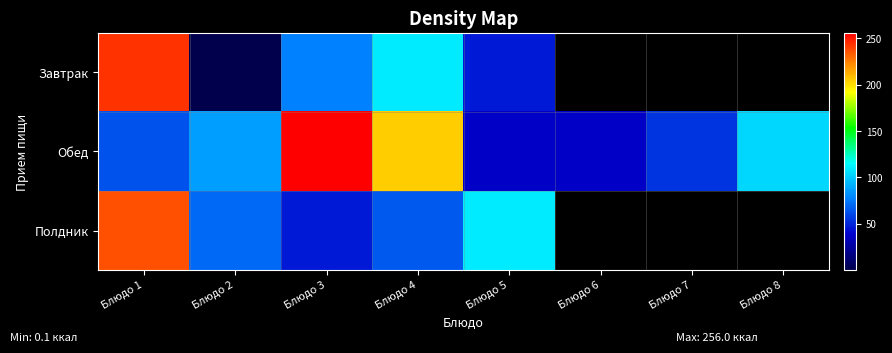

True or false: Обед has a value of 205.0 at Блюдо 4.

True